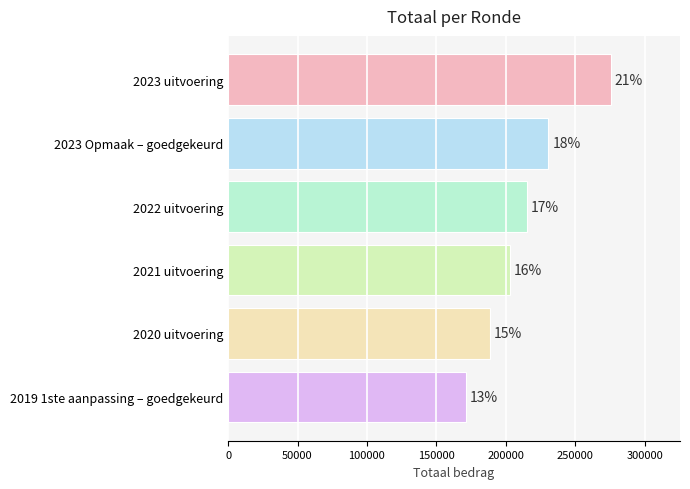

How many bars are there in total?

6